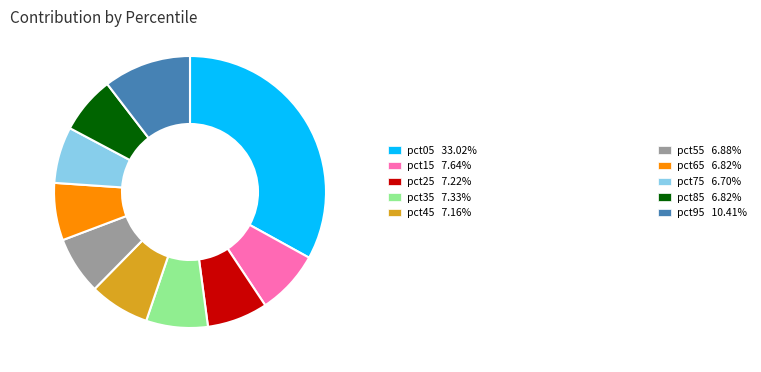

The pct95 slice represents 10% of the pie. True or false?

True